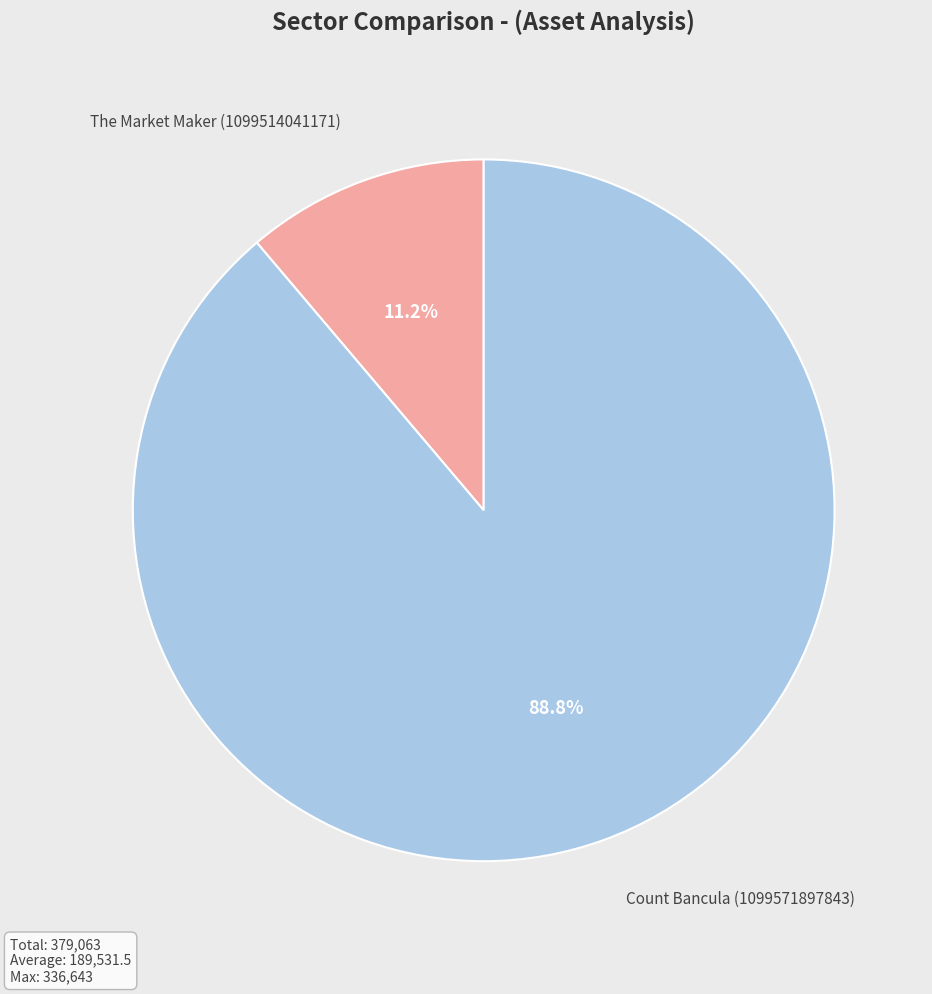

Count the number of slices in the pie.

2